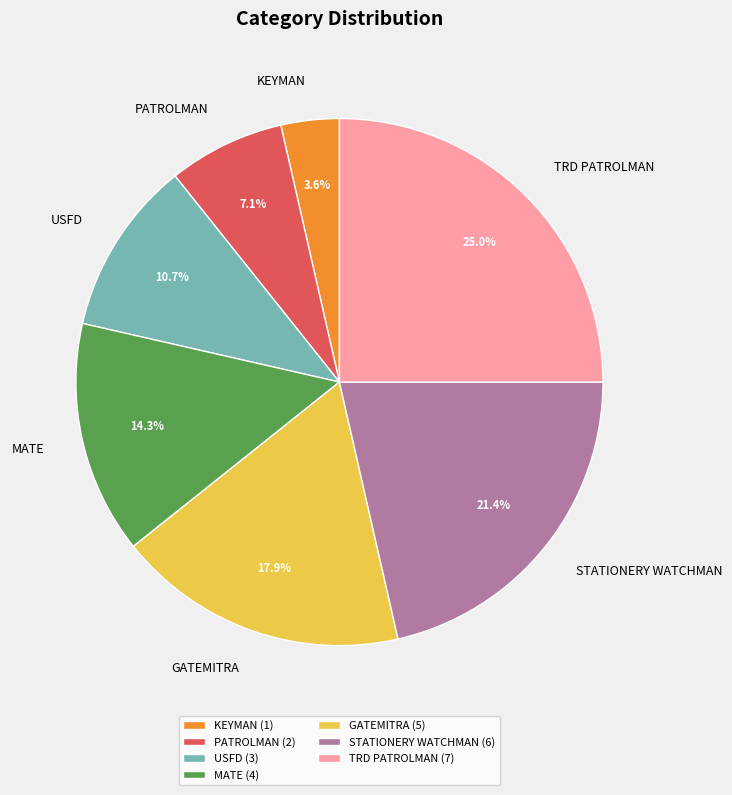

Which has a higher value, USFD or TRD PATROLMAN?

TRD PATROLMAN